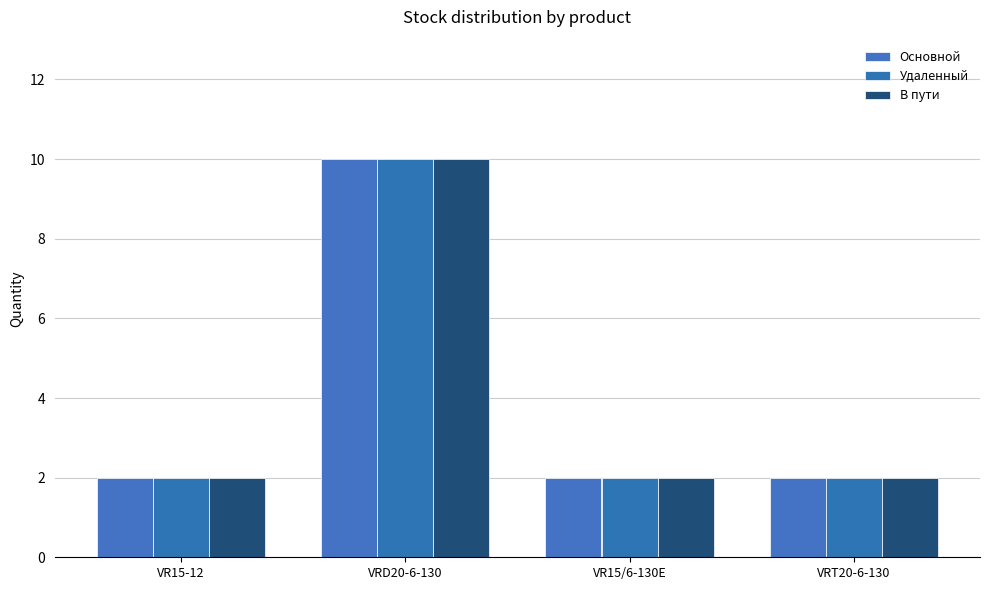

What is the total value across all series at VRT20-6-130?

6